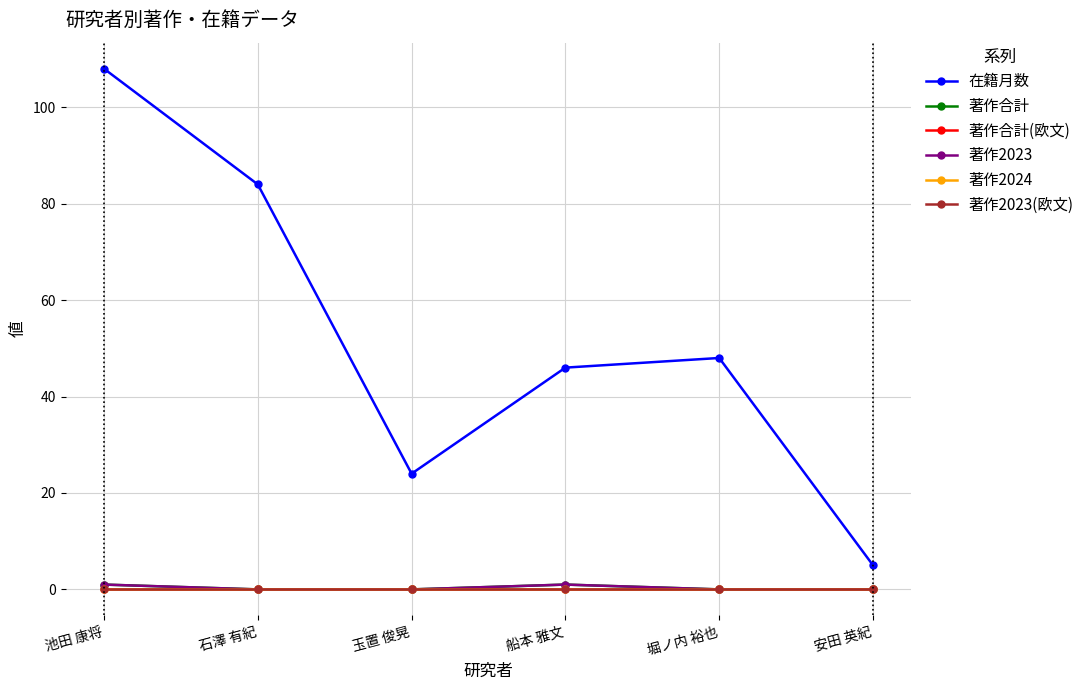

Does the chart have visible grid lines?

Yes